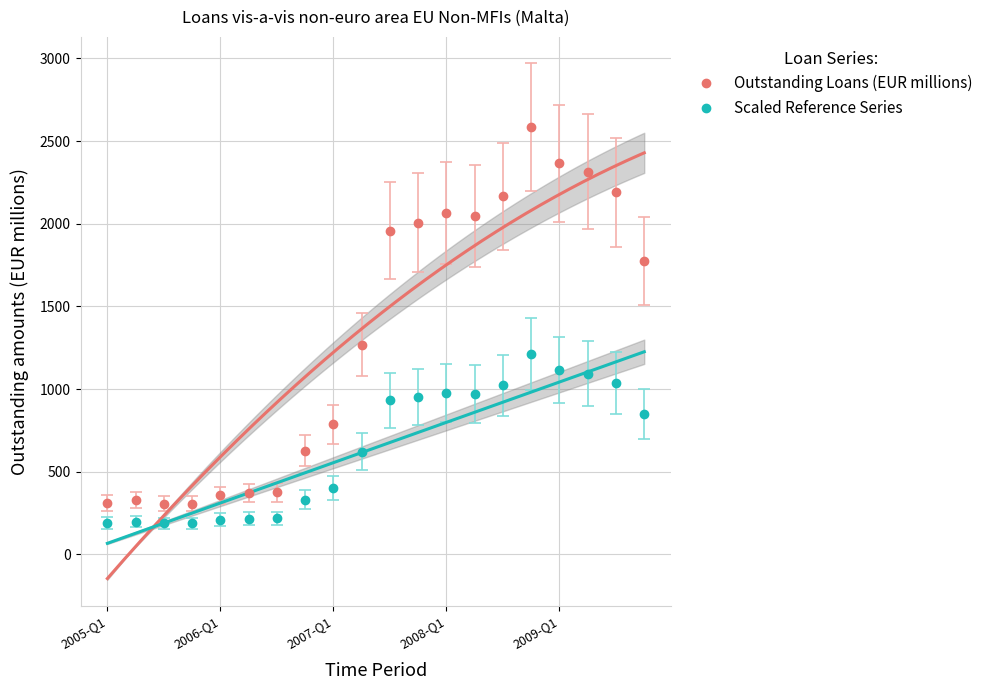

True or false: Scaled Reference Series and Outstanding Loans (EUR millions) intersect in this chart.

False